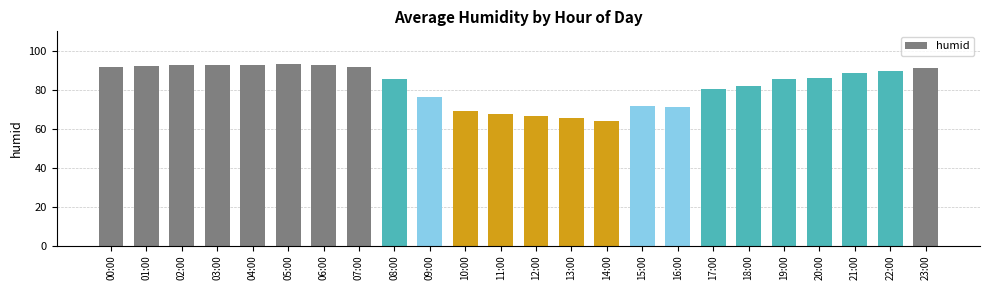

At which category does the chart reach its minimum across all series?

14:00